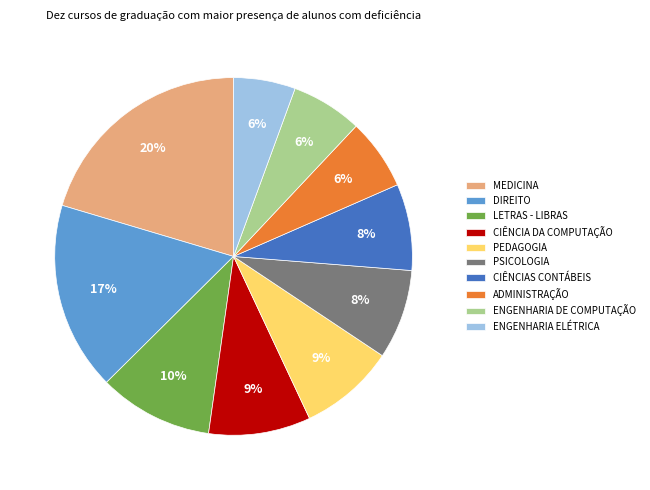

How many segments does this pie chart have?

10